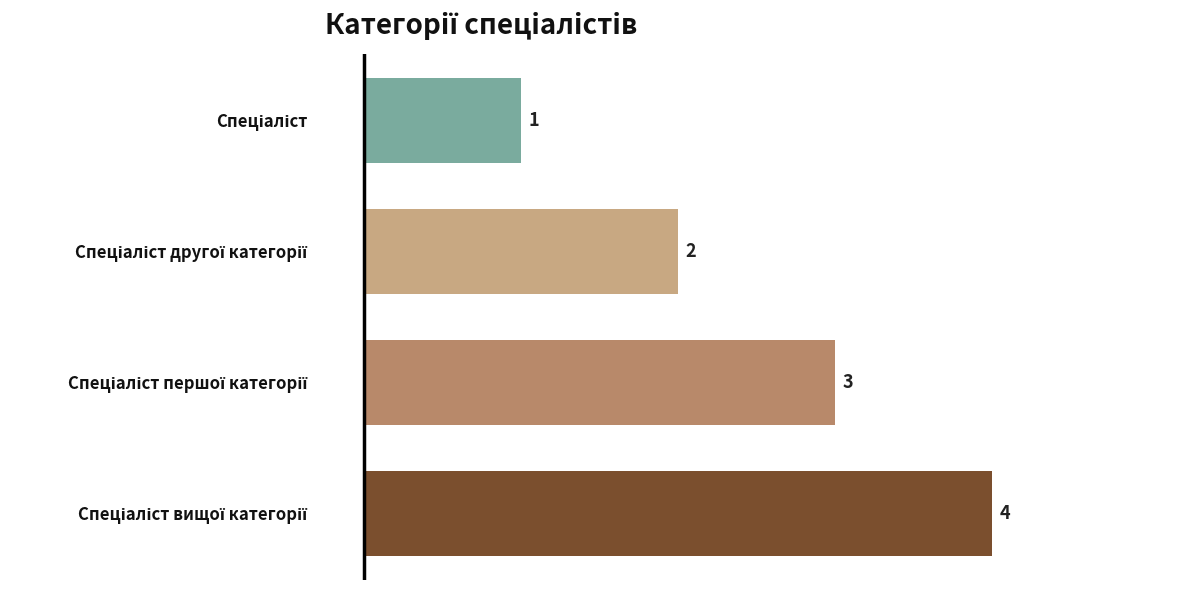

What is the difference between the maximum and minimum values?

3